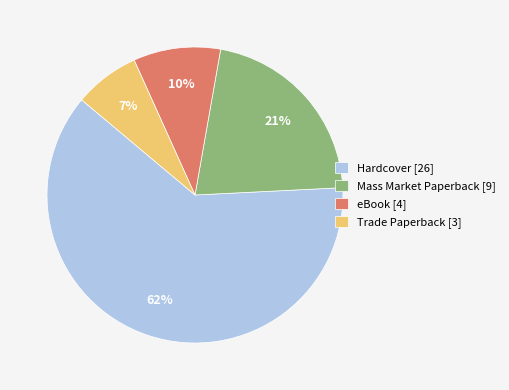

Is the sum of Hardcover [26] and Trade Paperback [3] greater than half?

Yes